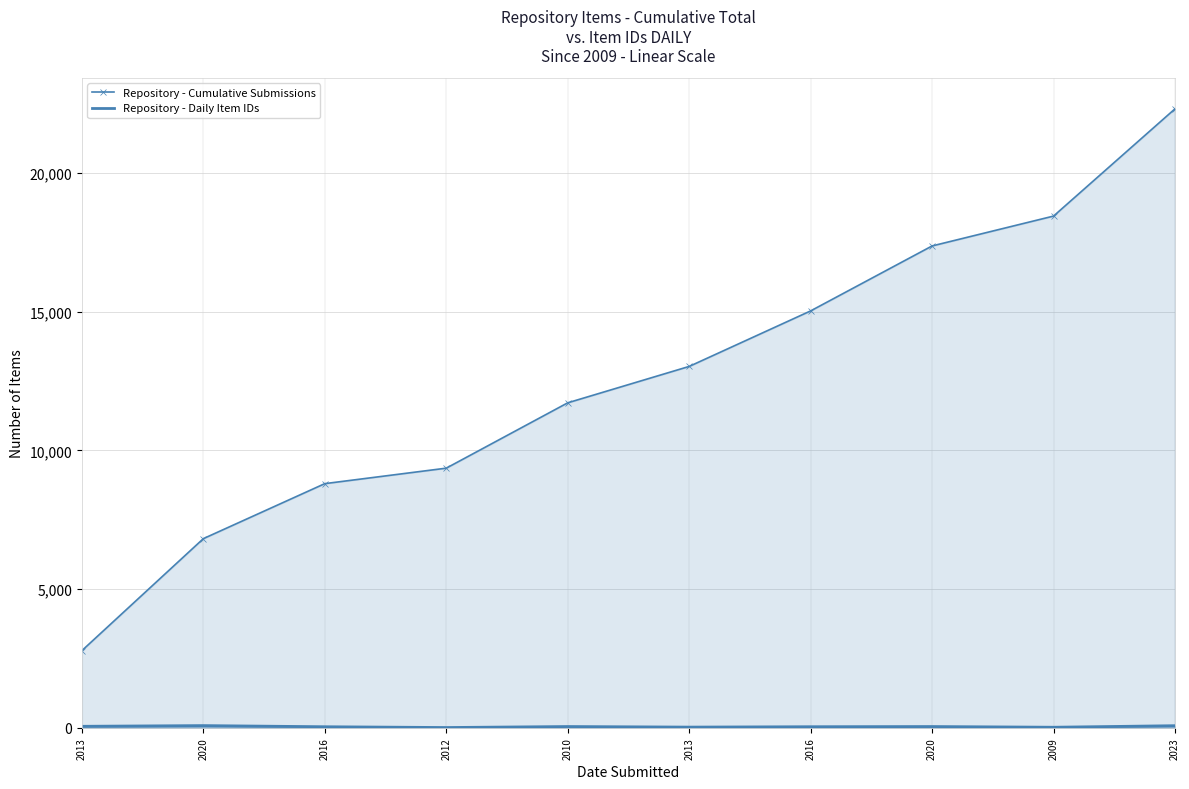

Is the value of Repository - Cumulative Submissions at 2020 greater than the value of Repository - Daily Item IDs at 2023?

Yes